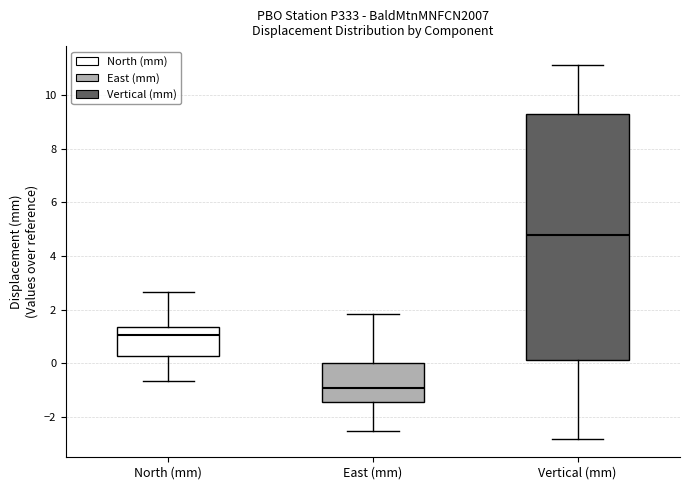

Reading left to right, read every box against the y-axis: the position of its median line, the range the box covers, and the ends of its whiskers. The values are not printed on the chart, so give them approximately, as read against the axis.

North (mm): median 1.0, box 0.2 to 1.4, whiskers -0.6 to 2.6
East (mm): median -1.0, box -1.4 to 0.0, whiskers -2.6 to 1.8
Vertical (mm): median 4.8, box 0.0 to 9.4, whiskers -2.8 to 11.2